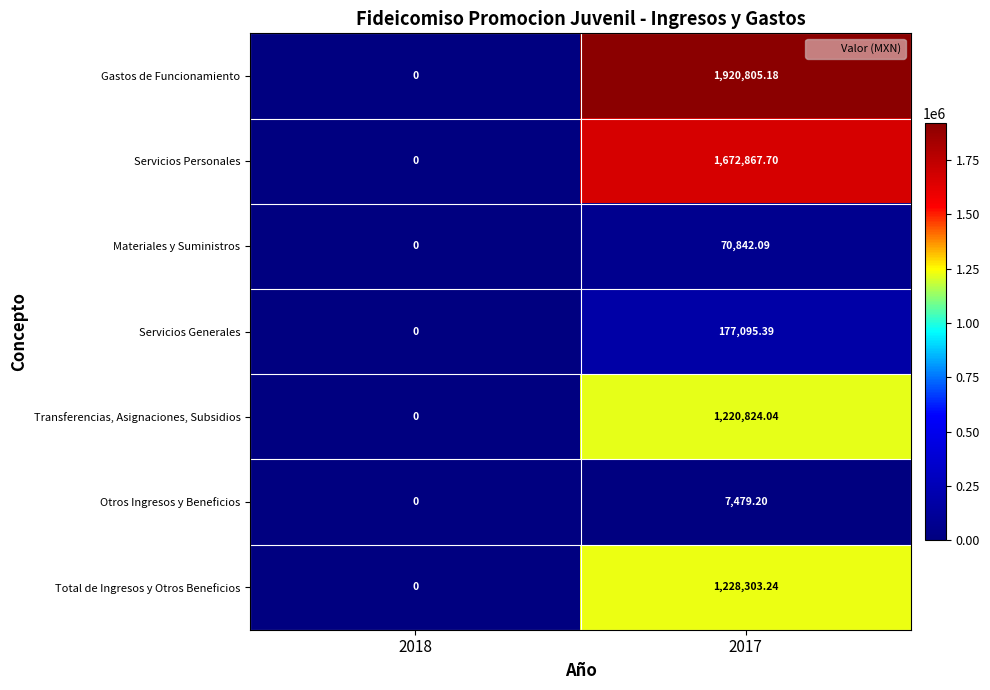

Which series has the largest range (max minus min)?

Gastos de Funcionamiento